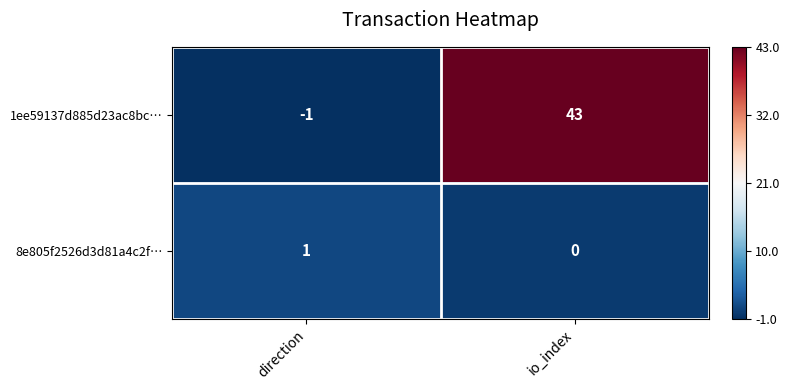

What is the smallest value displayed?

-1